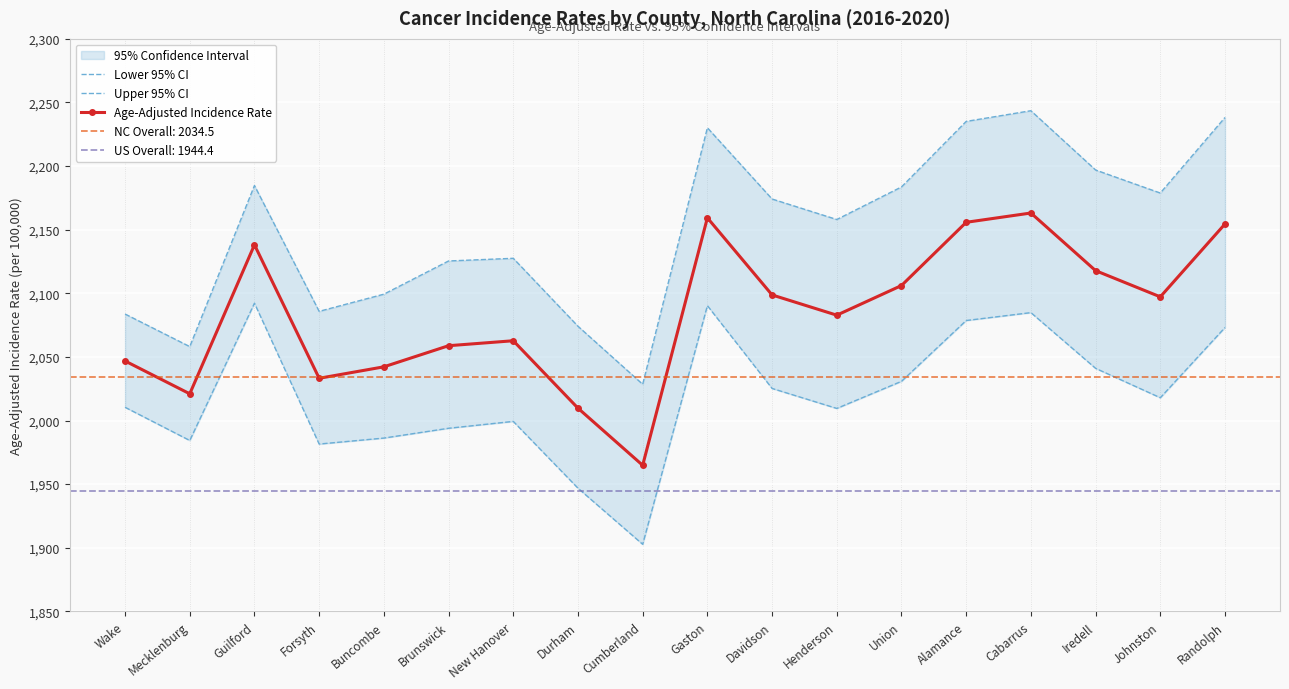

True or false: Lower 95% CI and Upper 95% CI cross at least once.

False